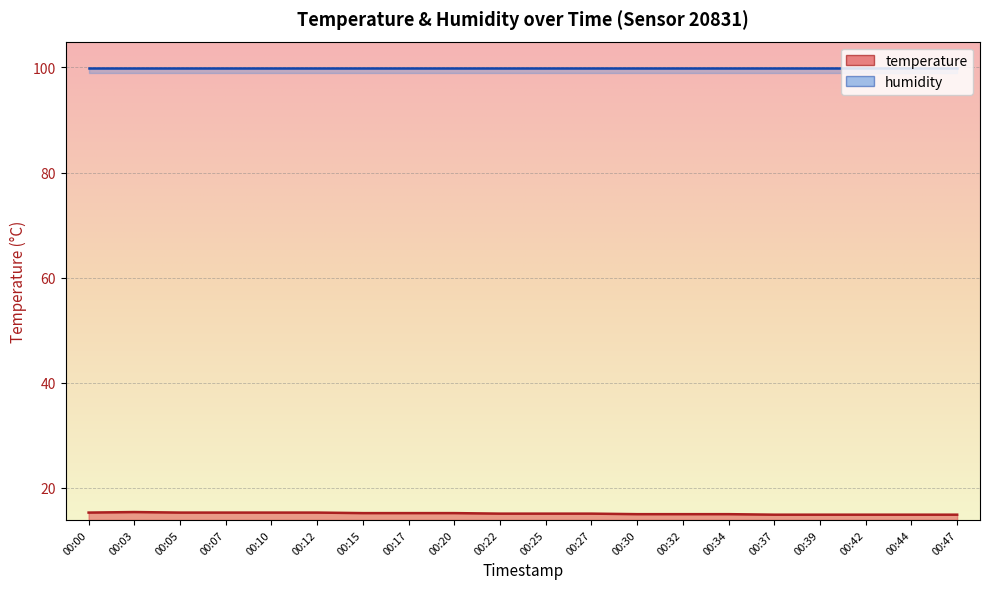

True or false: there are more than 0 points higher than both neighbors.

True